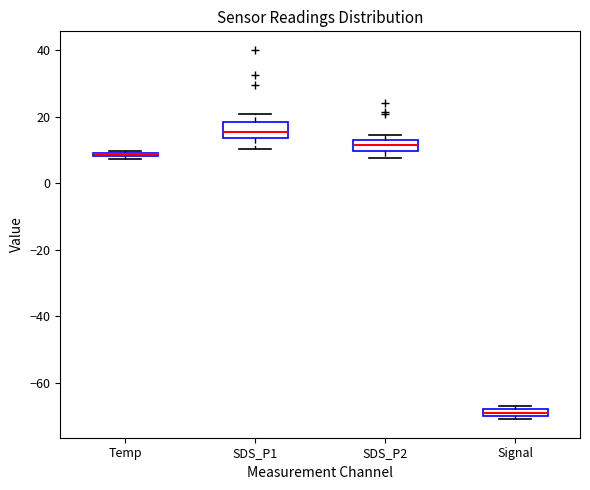

Where is the lower edge of the box for Signal on the y-axis? The values are not printed on the chart, so give them approximately, as read against the axis.

-70